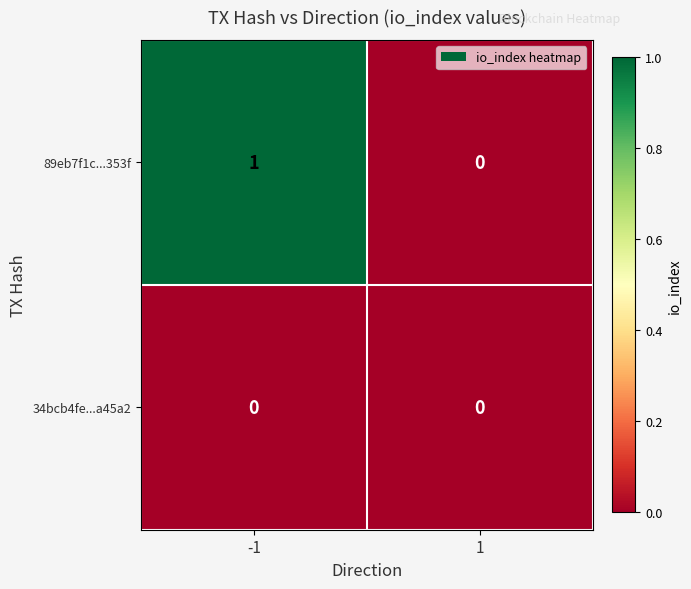

Which series has the largest total across all categories?

89eb7f1c...353f